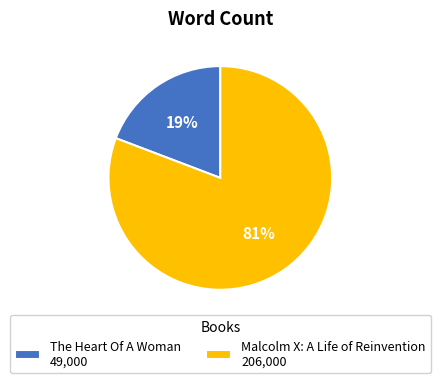

Does The Heart Of A Woman account for over 50% of the chart?

No